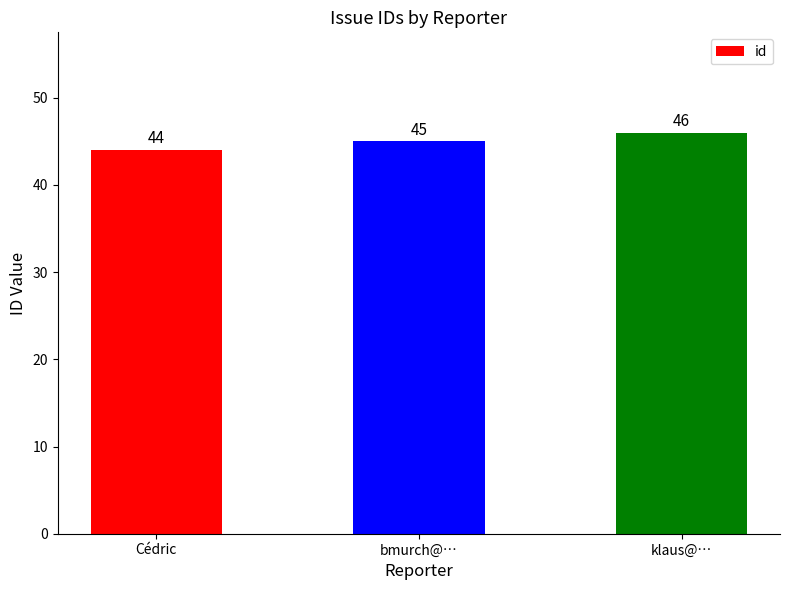

What is the sum of the values at klaus@… and bmurch@…?

91